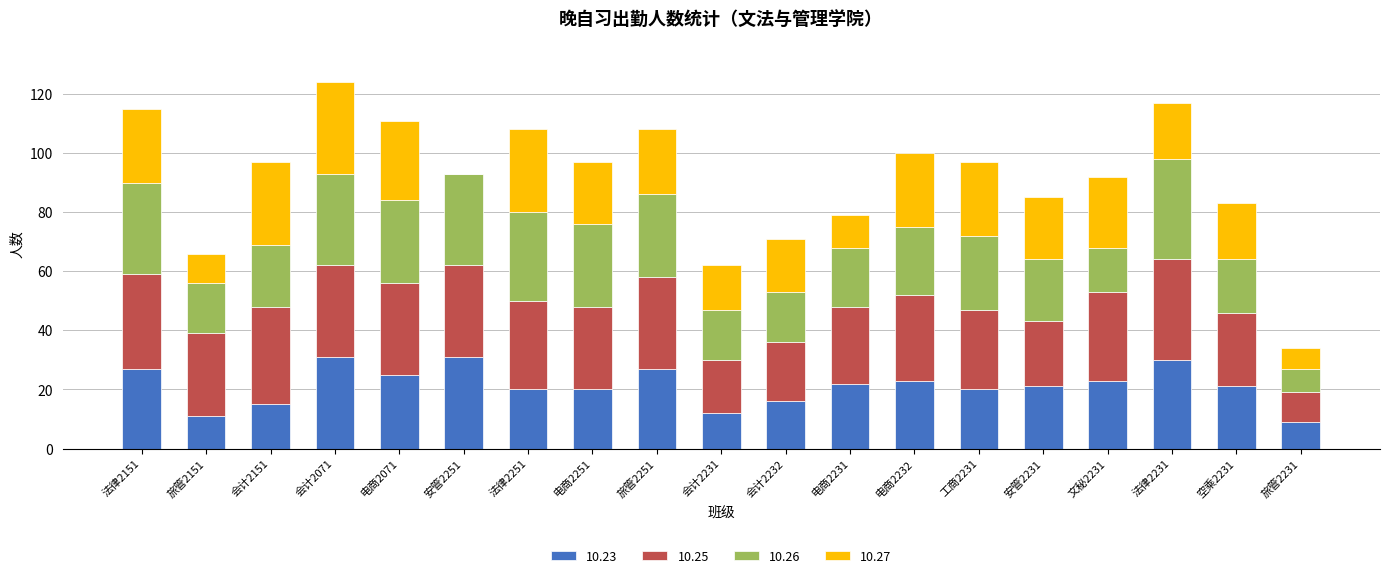

How many distinct data groups are displayed?

4